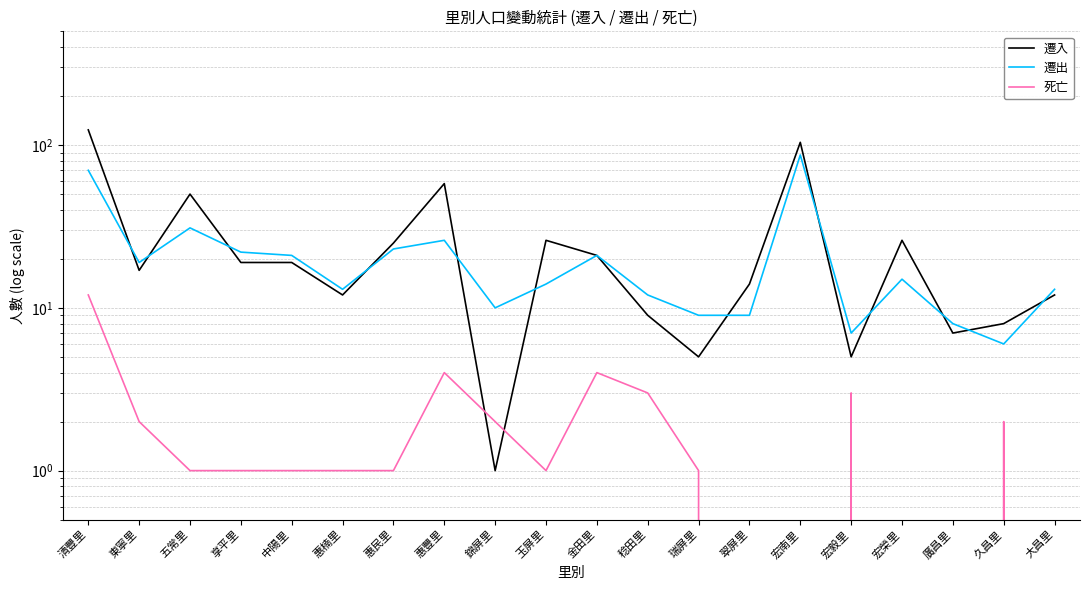

Where is 遷入 nearest to the value 62?

惠豐里